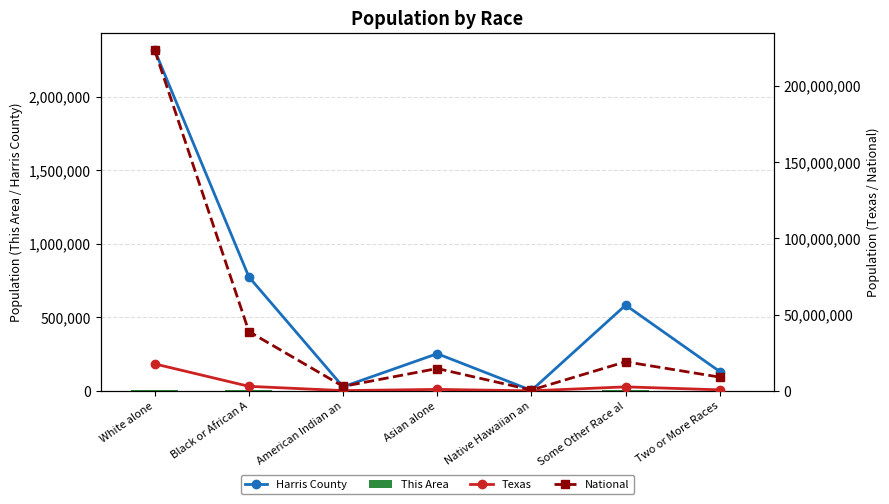

What is the highest value of the Harris County series?

2318256